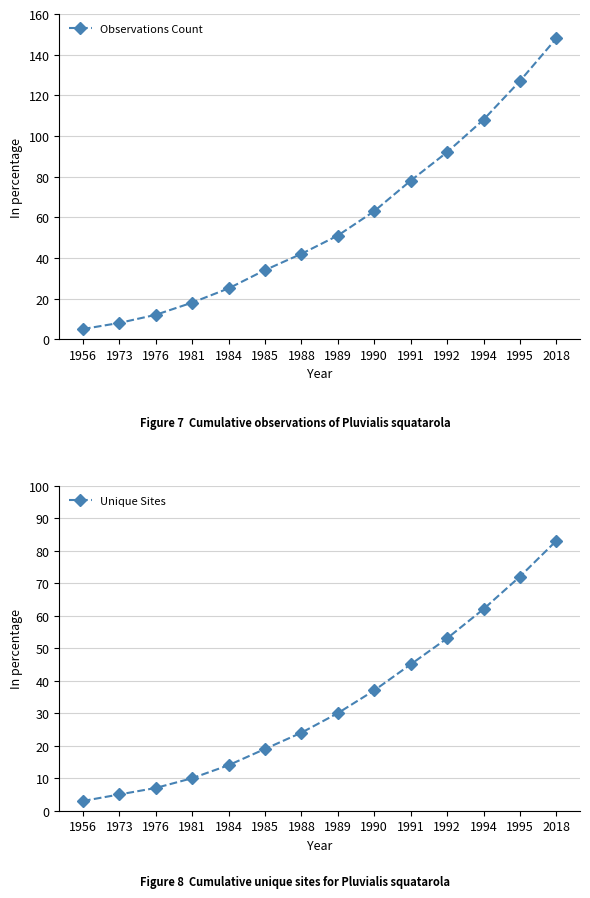

True or false: Observations Count and Unique Sites intersect in this chart.

False